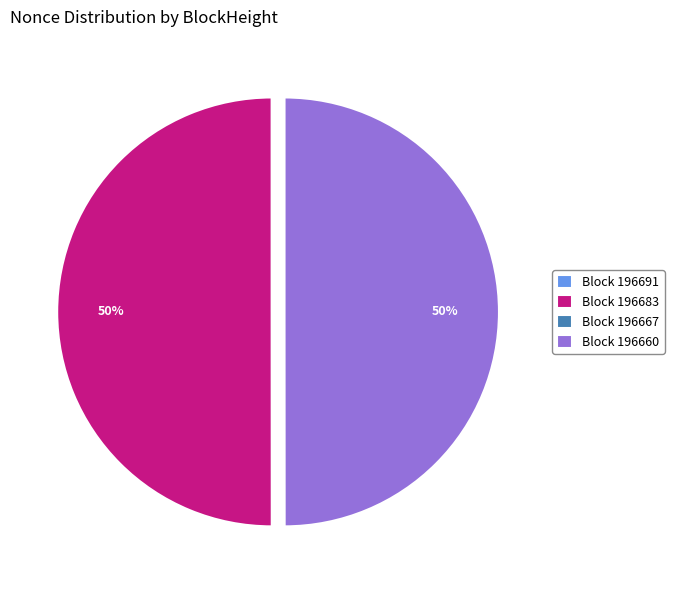

What percentage is the Block 196683 slice, to the nearest percent?

50%